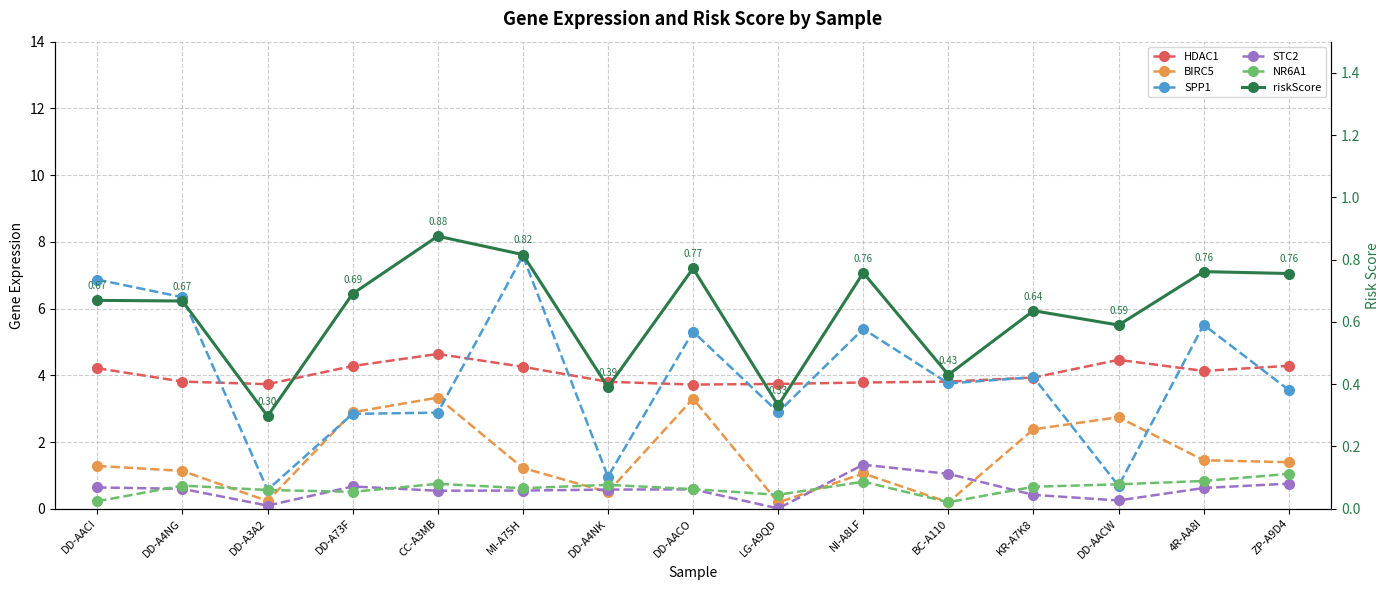

What position from the left is DD-A73F?

4